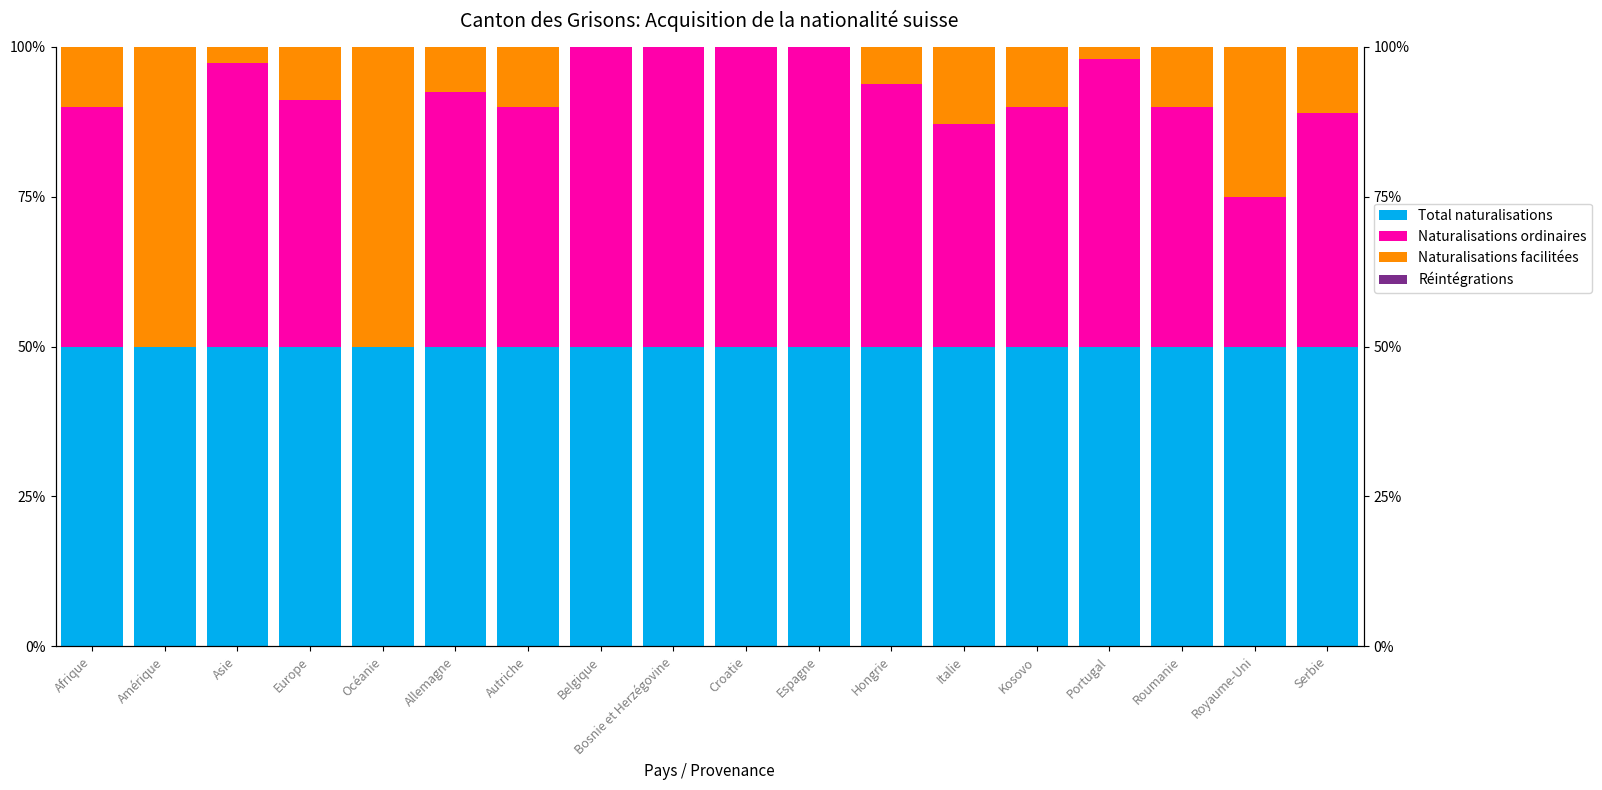

True or false: Réintégrations has a value of 0.0 at Amérique.

True